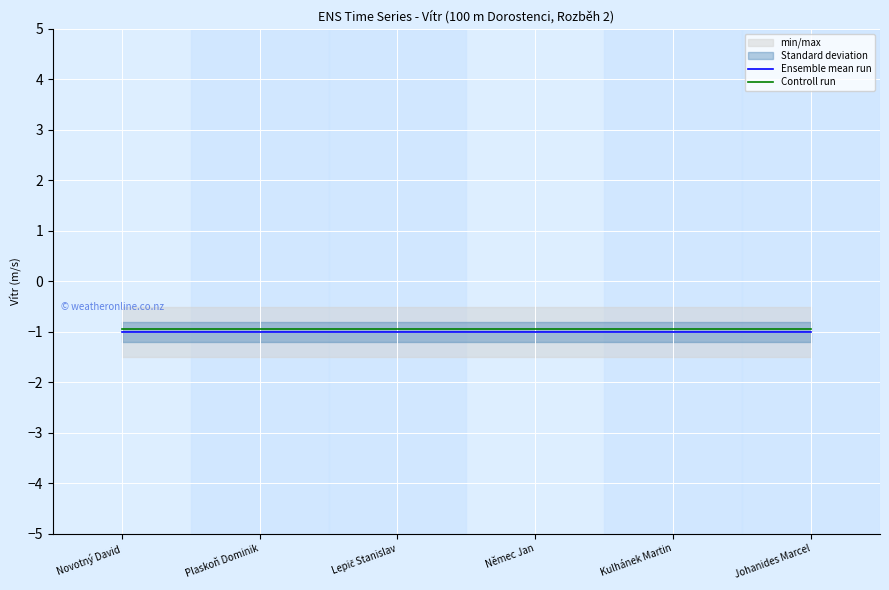

What is the total value across all series at Novotný David?

-1.9